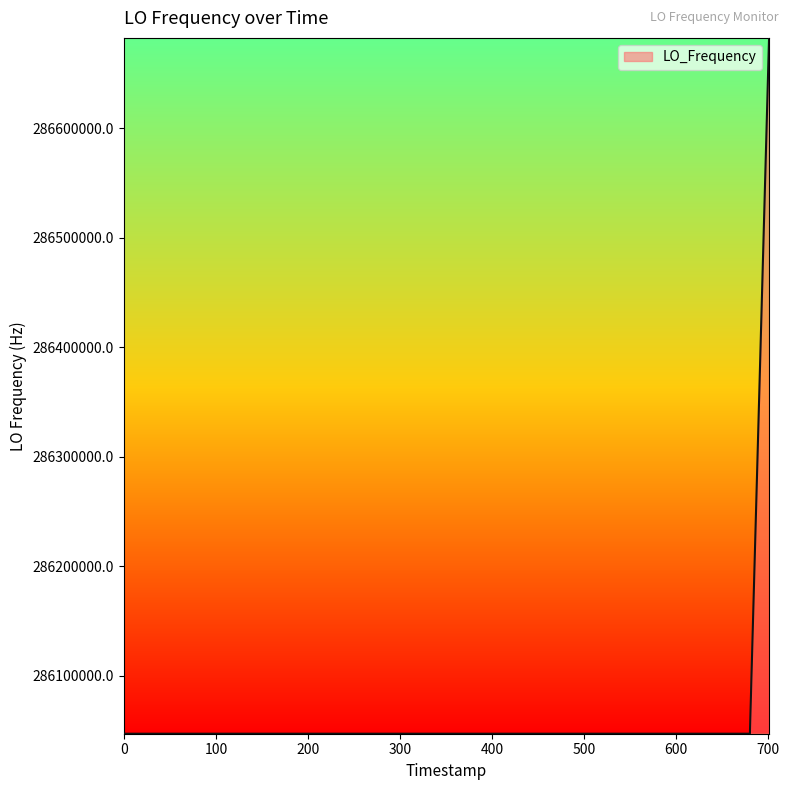

What is the greatest value displayed?

286682706.0